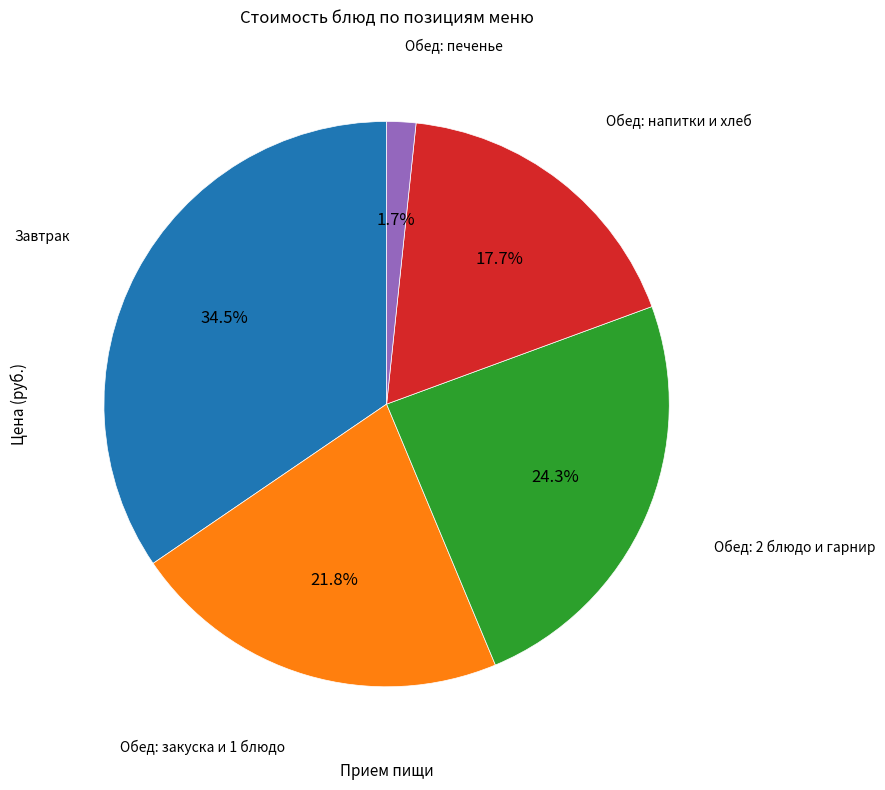

What is the ratio of the value at Обед: закуска и 1 блюдо to the value at Обед: напитки и хлеб?

1.2